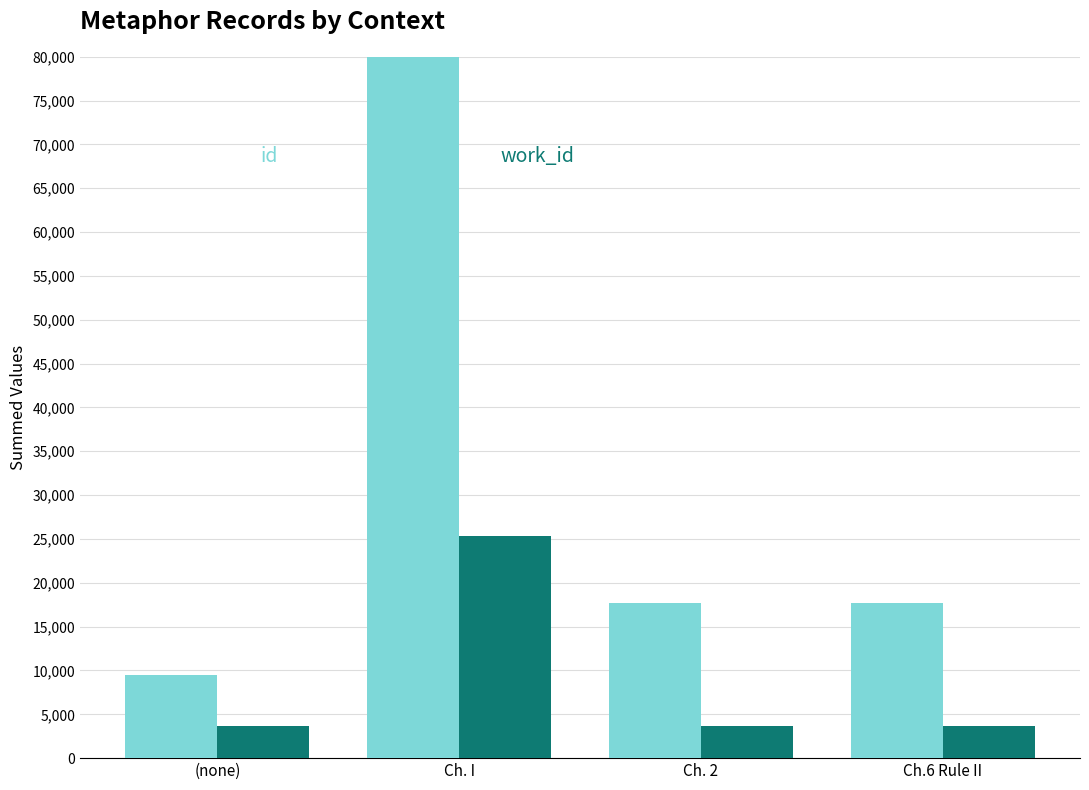

What is the sum of the work_id values at Ch. I and (none)?

28991